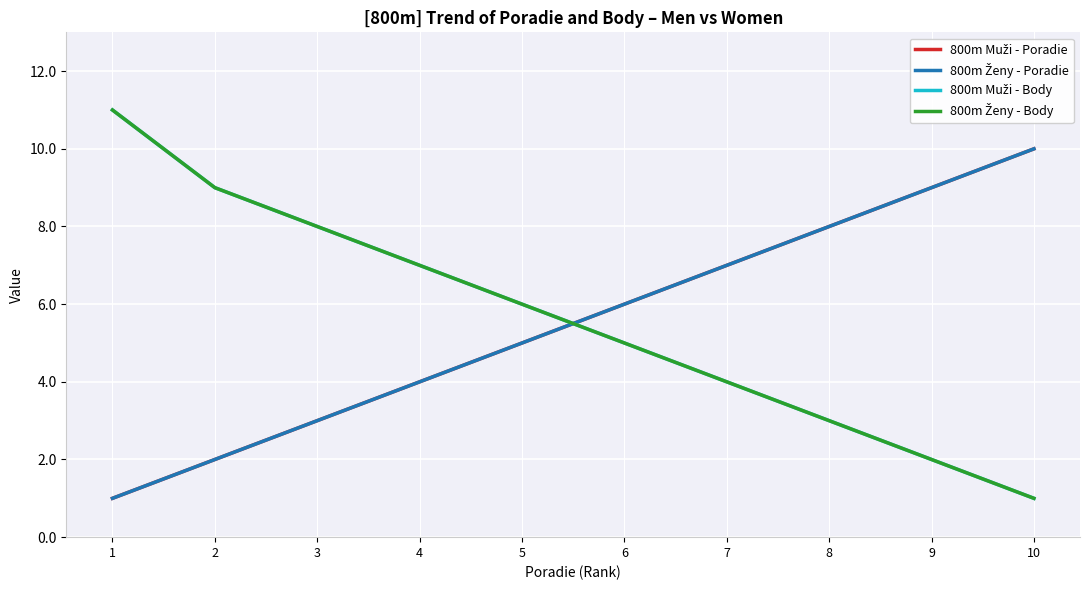

Does the chart have visible grid lines?

Yes